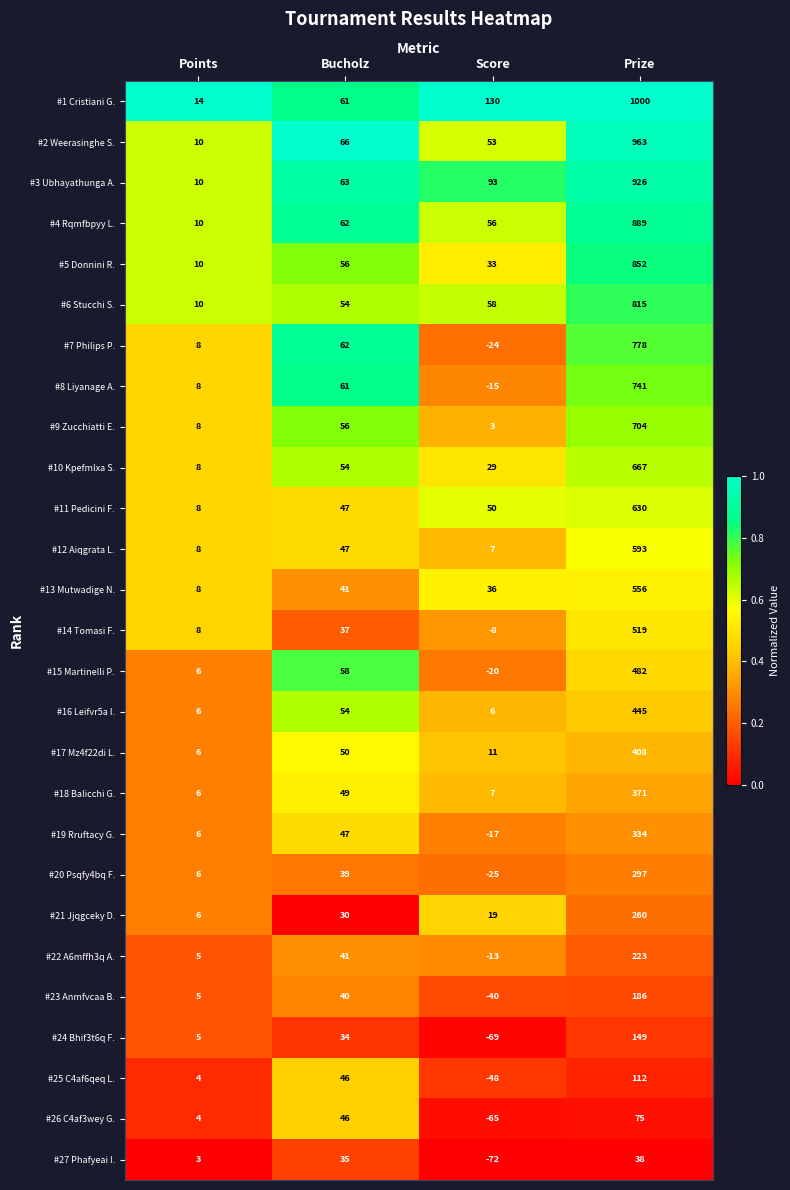

What is the smallest value displayed?

-72